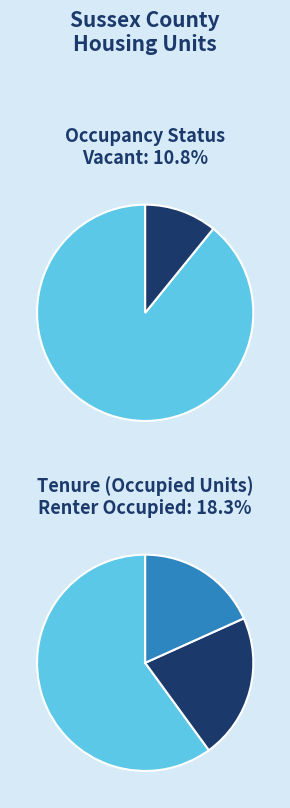

Between Occupied and Vacant, which is larger?

Occupied